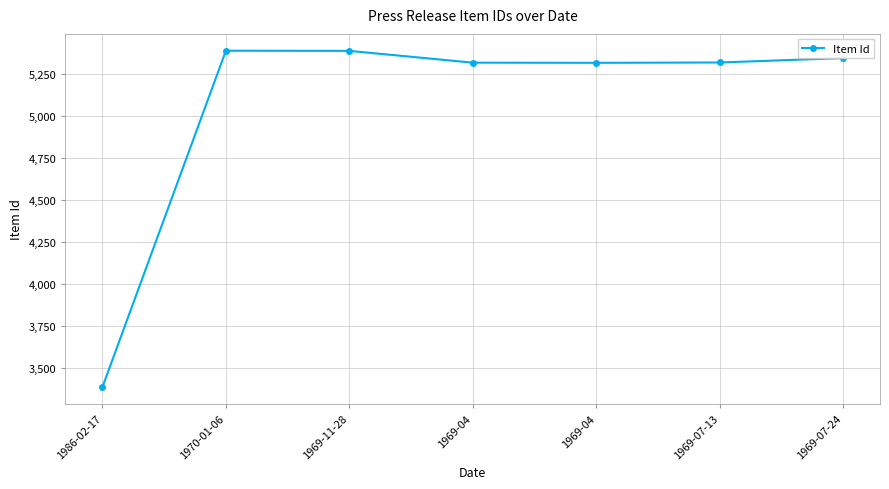

What is the difference between the maximum and minimum values?

1997